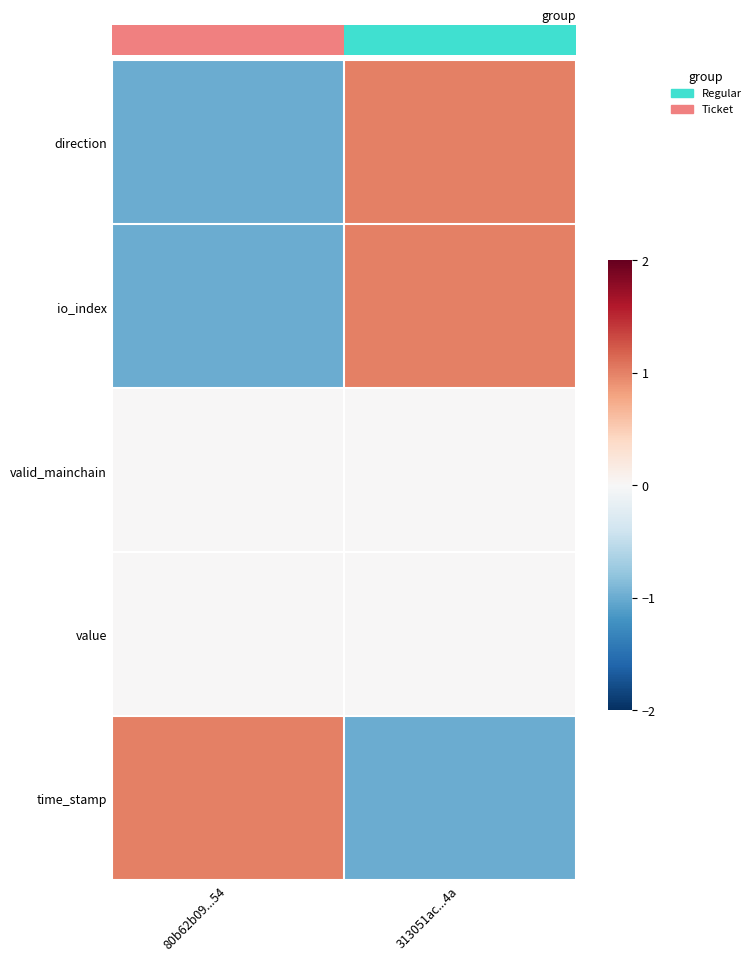

Which series has the widest spread of values?

direction